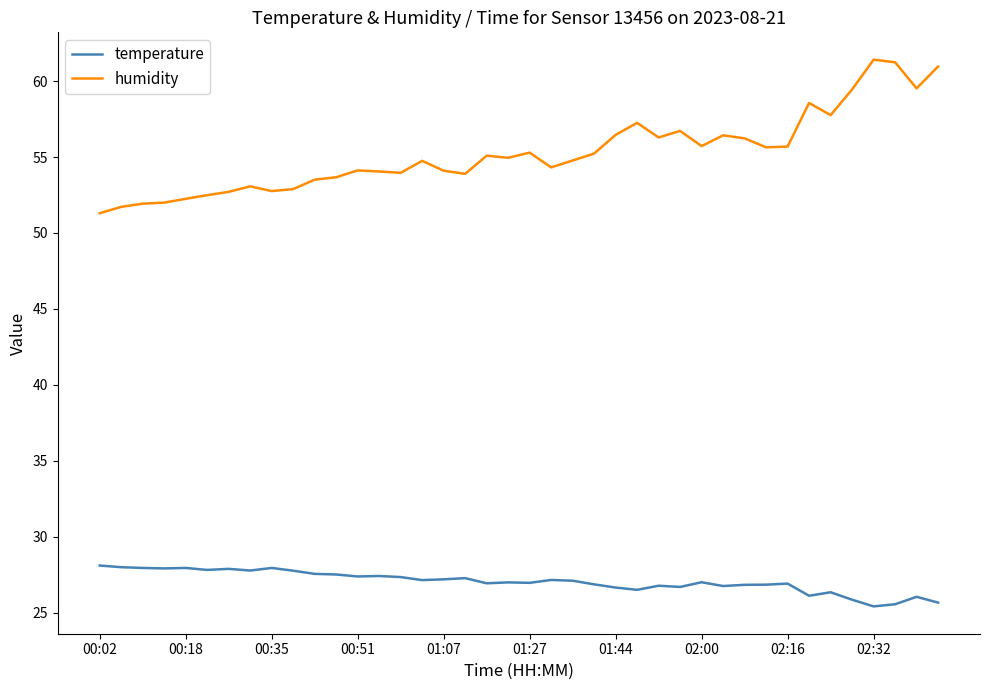

What is the greatest value displayed?

61.4